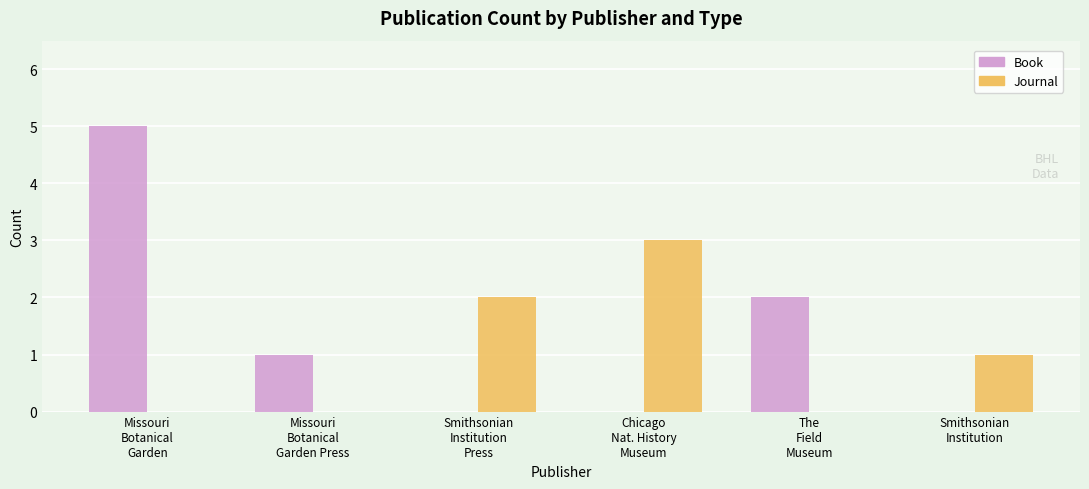

Are the bars horizontal?

No